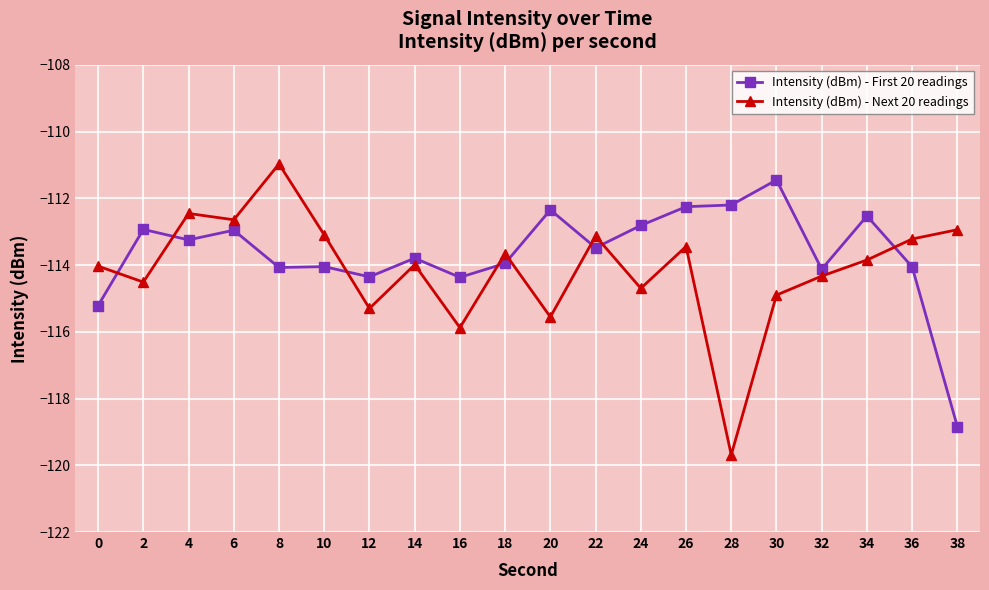

How many series are shown in this chart?

2